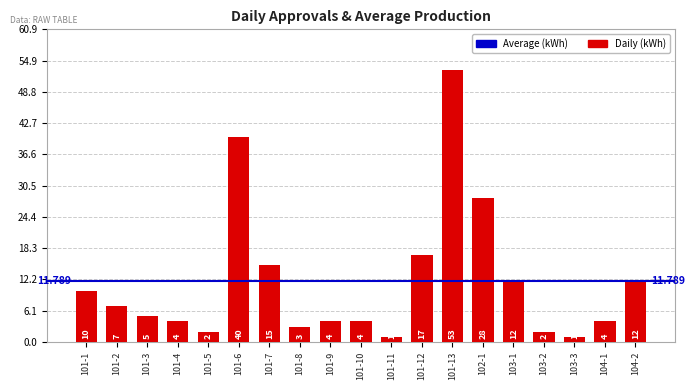

What is the ratio of the value at 101-7 to the value at 101-1?

1.5